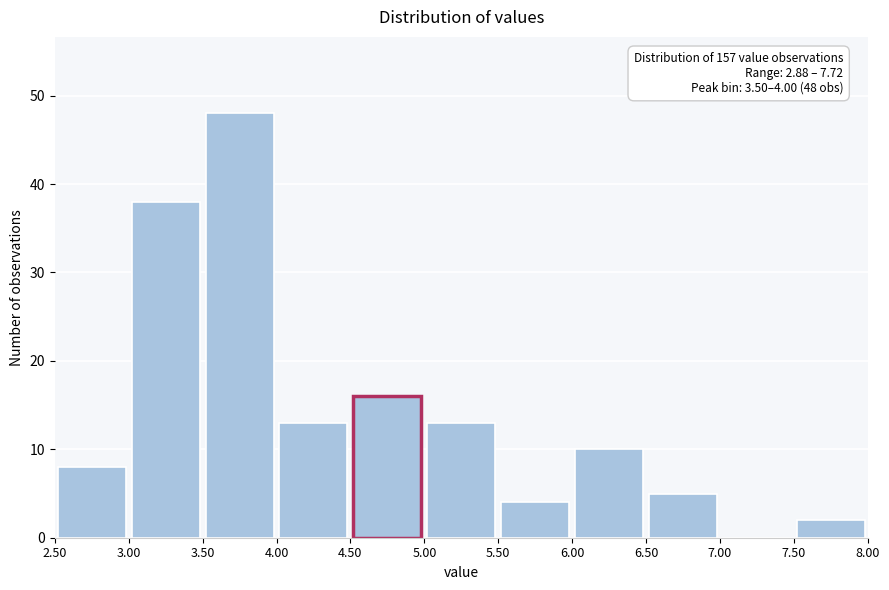

Over which range of the x-axis is the bar tallest?

3.50 to 4.00